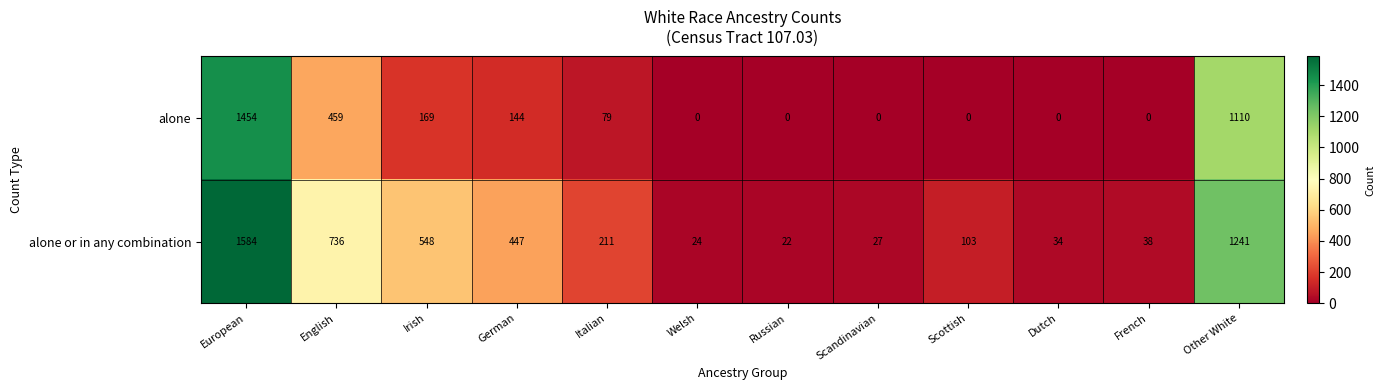

Reading left to right, extract all data points from this chart.

alone: 1454	459	169	144	79	0	0	0	0	0	0	1110
alone or in any combination: 1584	736	548	447	211	24	22	27	103	34	38	1241